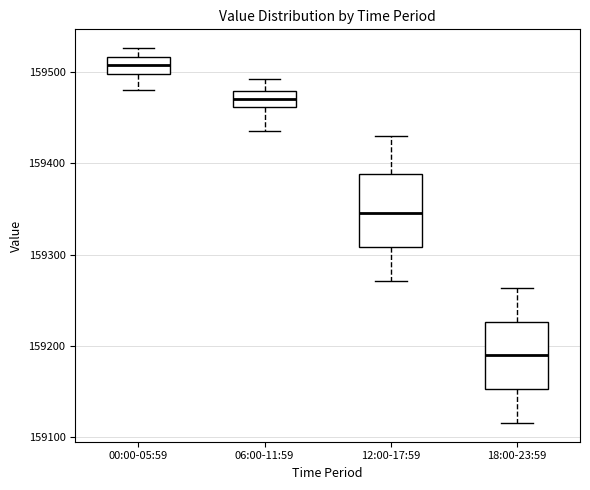

Reading left to right, transcribe this box plot: for each box, give where its median line is, the range the box spans, and where its two whiskers end, as read against the y-axis. The values are not printed on the chart, so give them approximately, as read against the axis.

00:00-05:59: median 159510, box 159500 to 159520, whiskers 159480 to 159530
06:00-11:59: median 159470, box 159460 to 159480, whiskers 159440 to 159490
12:00-17:59: median 159350, box 159310 to 159390, whiskers 159270 to 159430
18:00-23:59: median 159190, box 159150 to 159230, whiskers 159120 to 159260